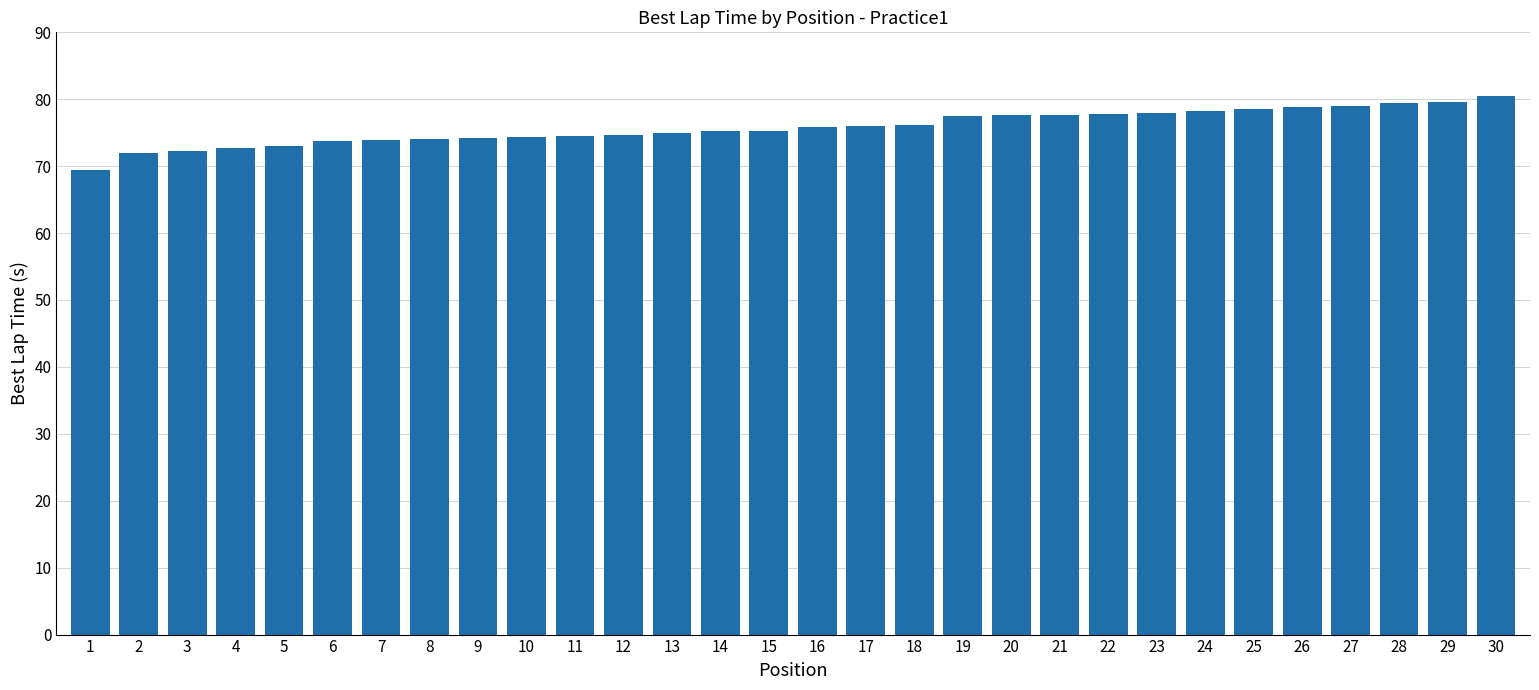

What value does the data have at 29?

79.6